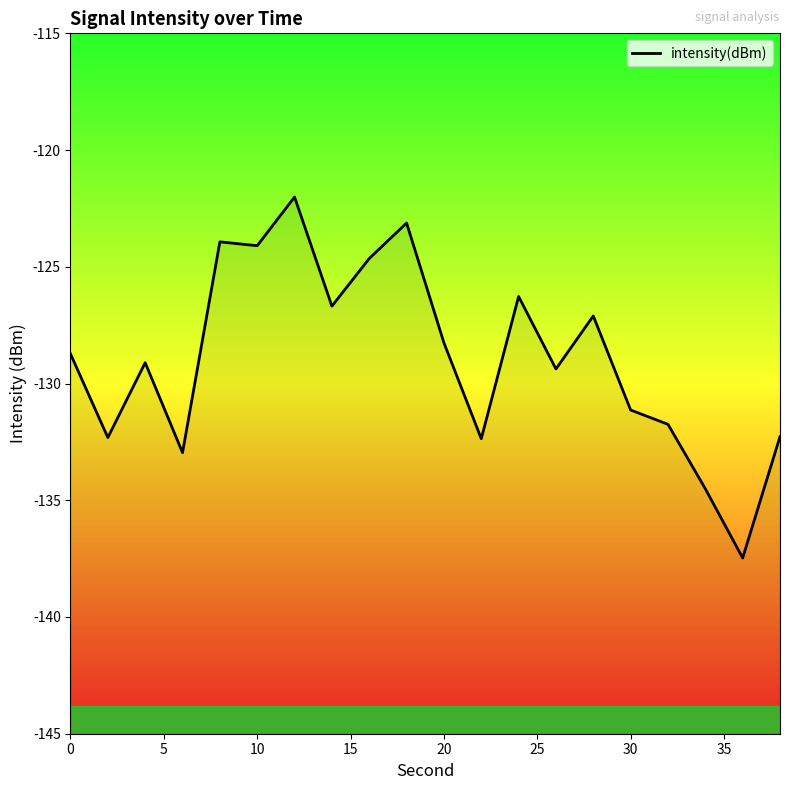

Is this an area chart (filled region under the line)?

No